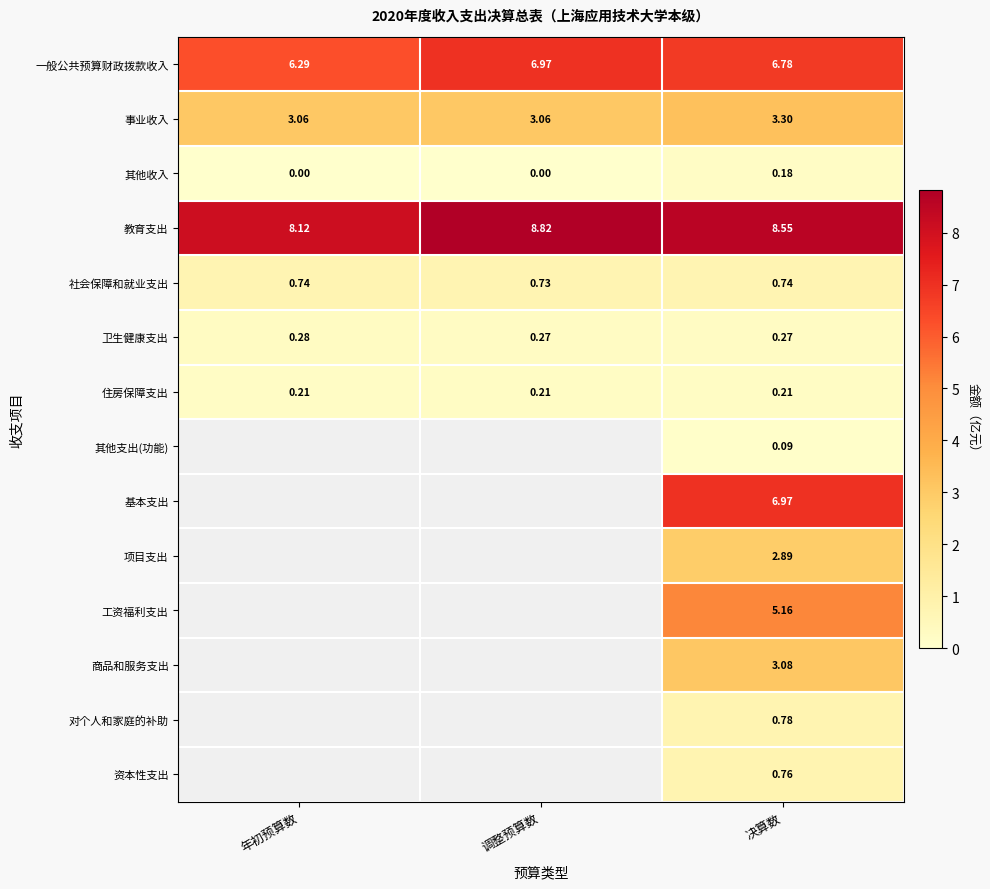

At how many categories does at least one series exceed 4?

3